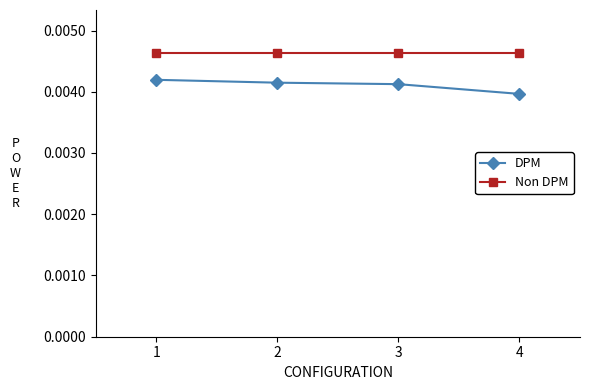

True or false: Non DPM and DPM cross at least once.

False